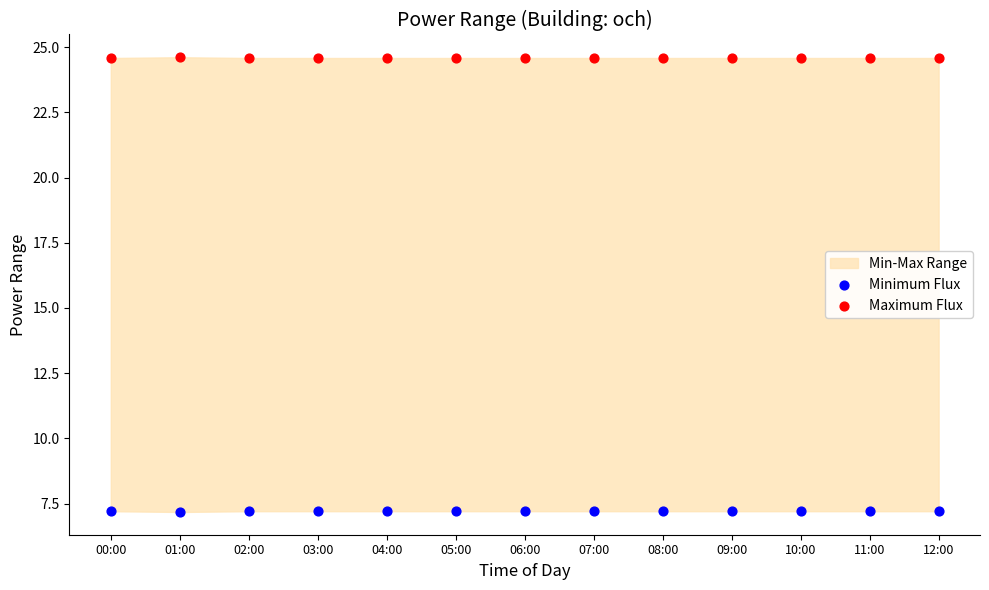

Which series contains the lowest Y value?

Minimum Flux